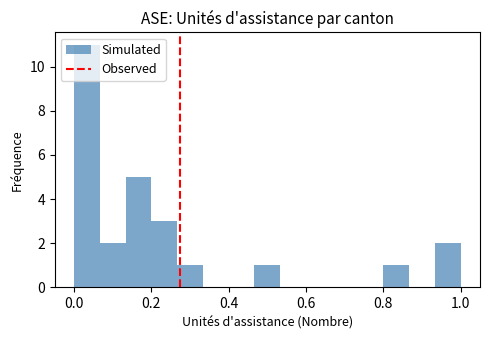

Read against the x-axis, roughly where is the centre of the tallest bar?

0.04